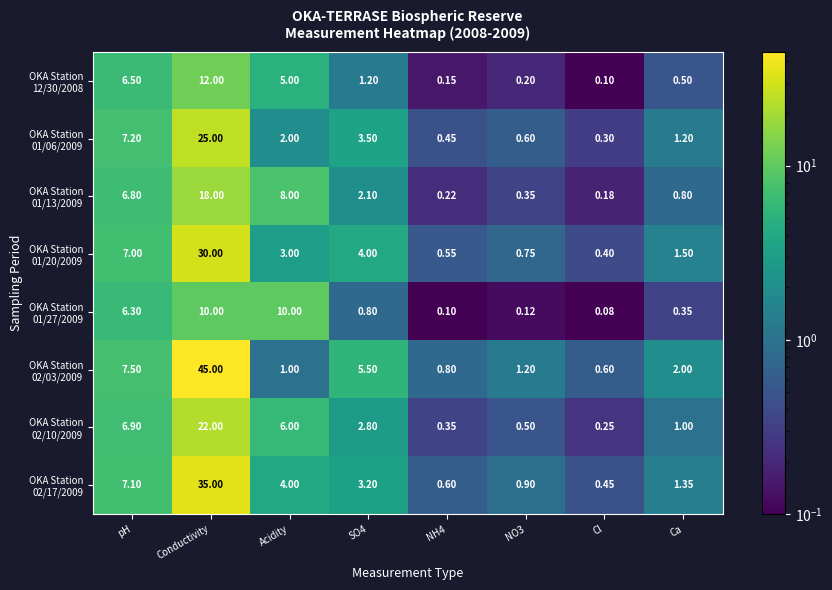

At which category is the sum across all series the highest?

Conductivity